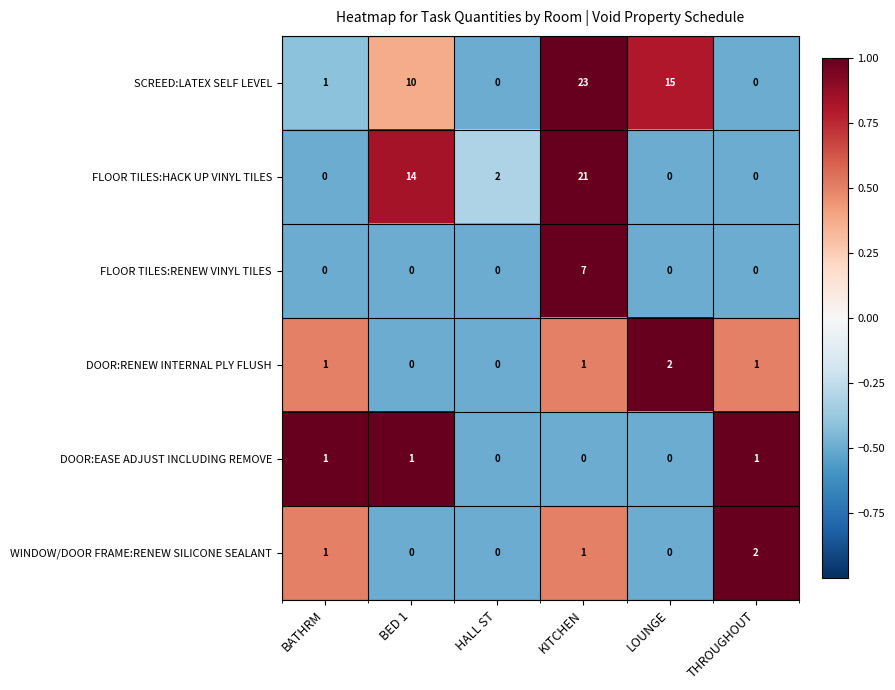

At which category does the chart reach its peak across all series?

KITCHEN